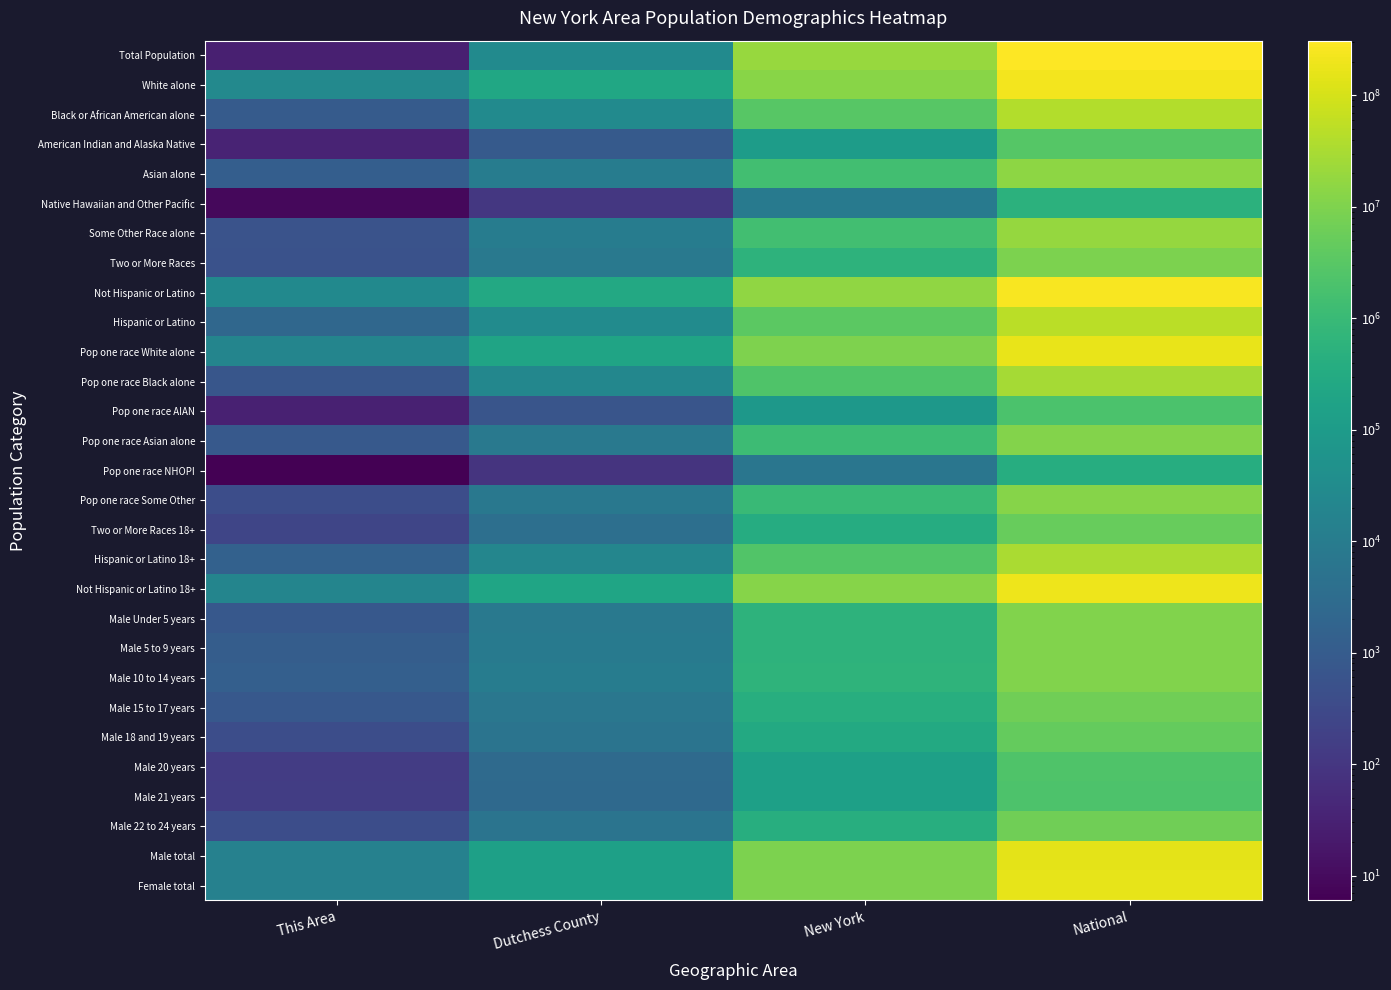

Reading left to right, what are all the values shown in this chart?

Total Population: This Area=29	Dutchess County=29029	New York=19378102	National=308745538
White alone: This Area=25713	Dutchess County=238387	New York=12740974	National=223553265
Black or African American alone: This Area=1000	Dutchess County=29518	New York=3073800	National=38929319
American Indian and Alaska Native: This Area=35	Dutchess County=893	New York=106906	National=2932248
Asian alone: This Area=1179	Dutchess County=10437	New York=1420244	National=14674252
Native Hawaiian and Other Pacific: This Area=9	Dutchess County=108	New York=8766	National=540013
Some Other Race alone: This Area=579	Dutchess County=10345	New York=1441563	National=19107368
Two or More Races: This Area=514	Dutchess County=7800	New York=585849	National=9009073
Not Hispanic or Latino: This Area=26805	Dutchess County=266221	New York=15961180	National=258267944
Hispanic or Latino: This Area=2224	Dutchess County=31267	New York=3416922	National=50477594
Pop one race White alone: This Area=18986	Dutchess County=189542	New York=10150043	National=175134916
Pop one race Black alone: This Area=701	Dutchess County=22154	New York=2292769	National=28088003
Pop one race AIAN: This Area=30	Dutchess County=659	New York=76110	National=2043876
Pop one race Asian alone: This Area=852	Dutchess County=7798	New York=1129684	National=11422616
Pop one race NHOPI: This Area=6	Dutchess County=88	New York=6606	National=382409
Pop one race Some Other: This Area=389	Dutchess County=7244	New York=1030489	National=12651574
Two or More Races 18+: This Area=252	Dutchess County=4034	New York=367472	National=4840677
Hispanic or Latino 18+: This Area=1451	Dutchess County=21311	New York=2444400	National=33346703
Not Hispanic or Latino 18+: This Area=19765	Dutchess County=210208	New York=12608773	National=201217368
Male Under 5 years: This Area=796	Dutchess County=7853	New York=590879	National=10319427
Male 5 to 9 years: This Area=1096	Dutchess County=8858	New York=594362	National=10389638
Male 10 to 14 years: This Area=1311	Dutchess County=10126	New York=619243	National=10579862
Male 15 to 17 years: This Area=808	Dutchess County=7053	New York=406797	National=6656209
Male 18 and 19 years: This Area=409	Dutchess County=5503	New York=292751	National=4647457
Male 20 years: This Area=139	Dutchess County=2730	New York=149840	National=2308319
Male 21 years: This Area=152	Dutchess County=2517	New York=143298	National=2223198
Male 22 to 24 years: This Area=404	Dutchess County=5737	New York=418864	National=6482659
Male total: This Area=14504	Dutchess County=148112	New York=9377147	National=151781326
Female total: This Area=14525	Dutchess County=149376	New York=10000955	National=156964212